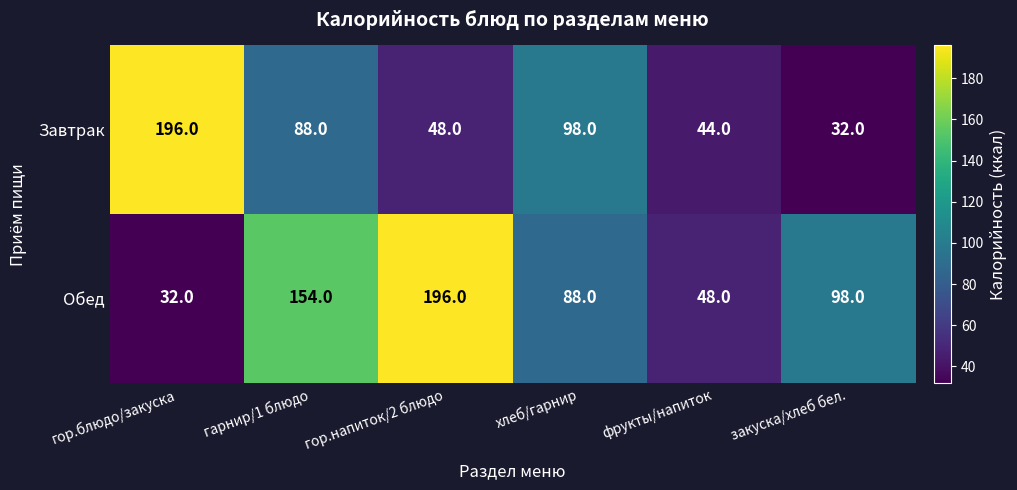

Reading right to left, extract all data points from this chart.

Завтрак: закуска/хлеб бел.=32	фрукты/напиток=44	хлеб/гарнир=98	гор.напиток/2 блюдо=48	гарнир/1 блюдо=88	гор.блюдо/закуска=196
Обед: закуска/хлеб бел.=98	фрукты/напиток=48	хлеб/гарнир=88	гор.напиток/2 блюдо=196	гарнир/1 блюдо=154	гор.блюдо/закуска=32